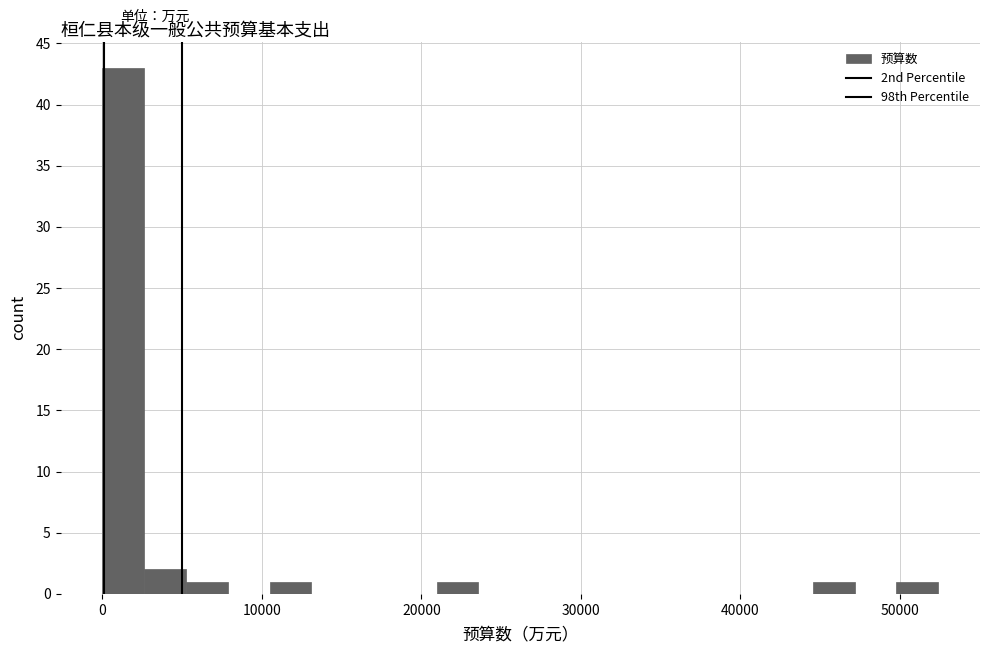

Read against the x-axis, roughly where is the centre of the tallest bar?

1000